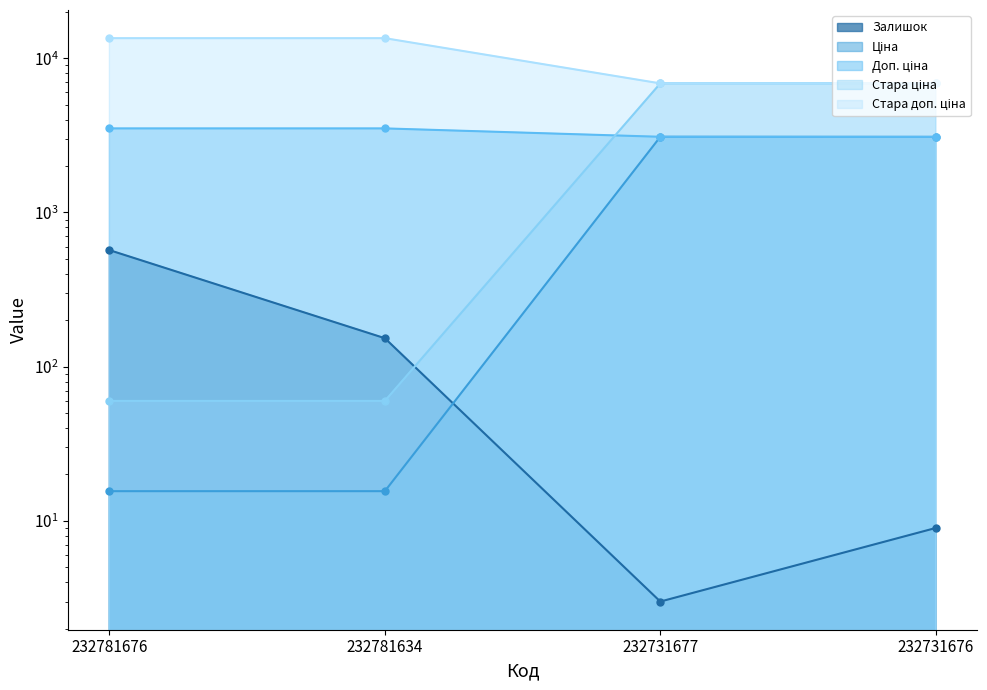

Does the chart have visible grid lines?

No